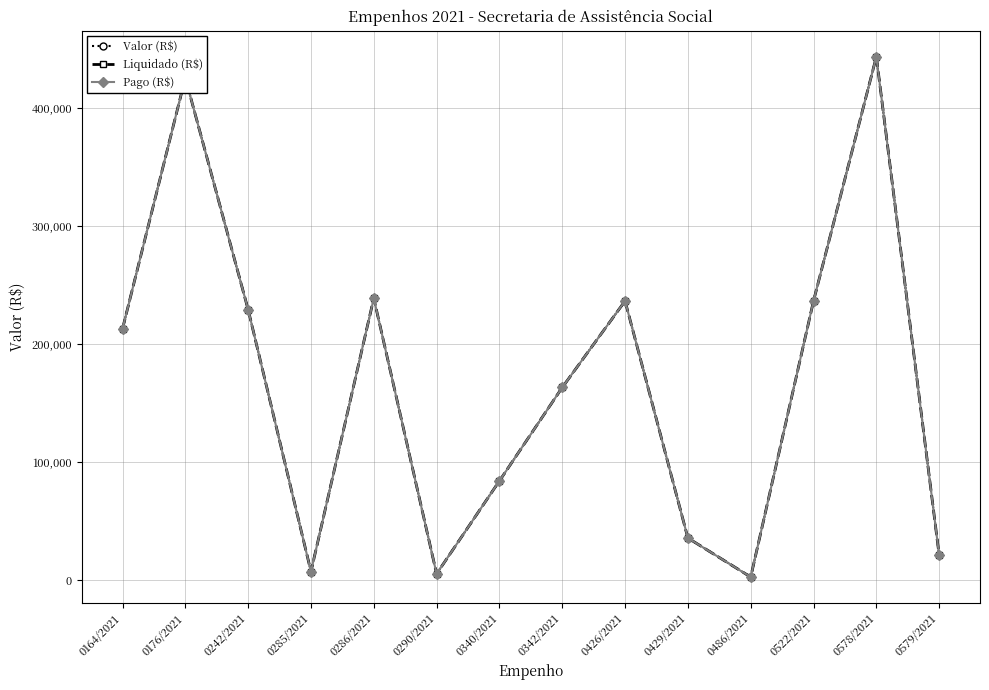

Is this an area chart (filled region under the line)?

No